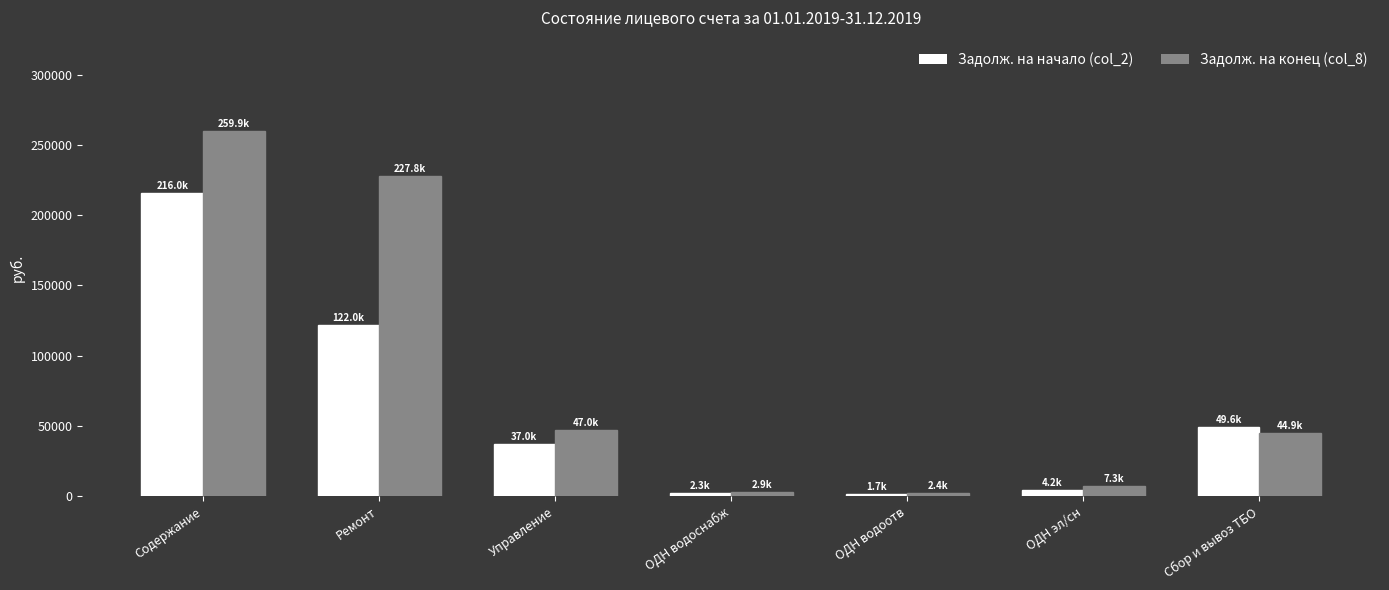

Between Ремонт and Сбор и вывоз ТБО, which series saw the biggest shift?

Задолж. на конец (col_8)